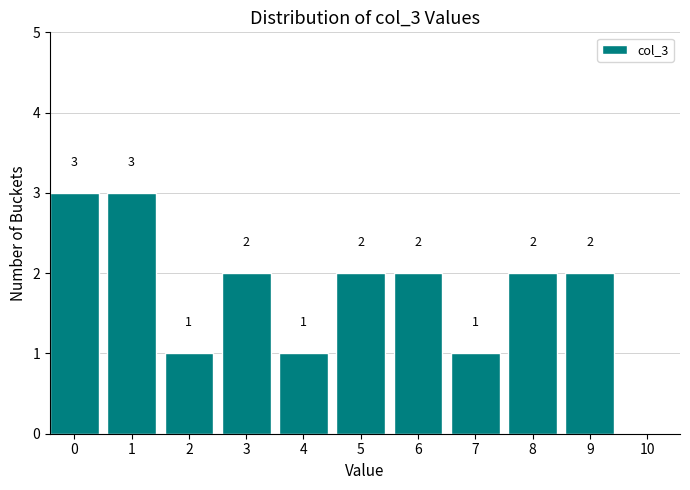

Reading left to right, transcribe all the data shown in this chart.

0=3	1=3	2=1	3=2	4=1	5=2	6=2	7=1	8=2	9=2	10=0